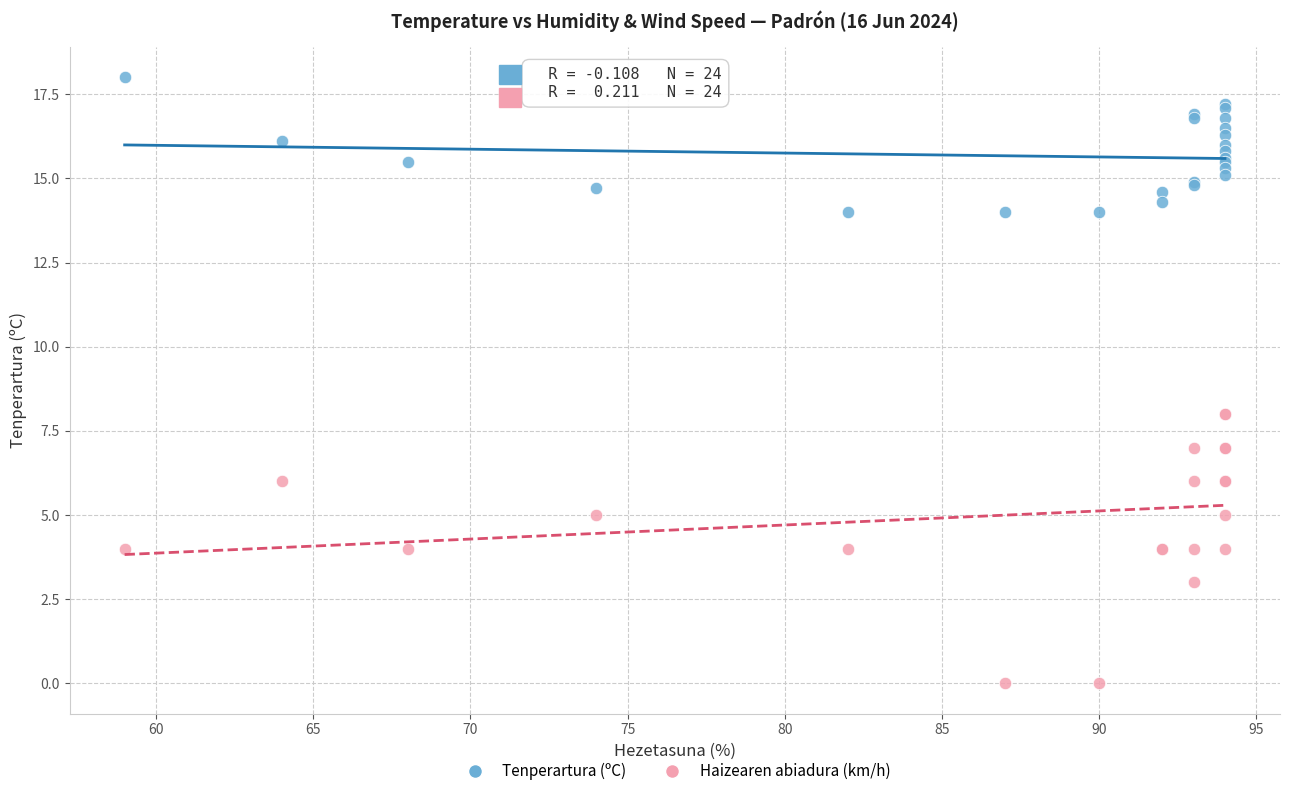

Which series contains the highest Y value?

Tenperartura (ºC)